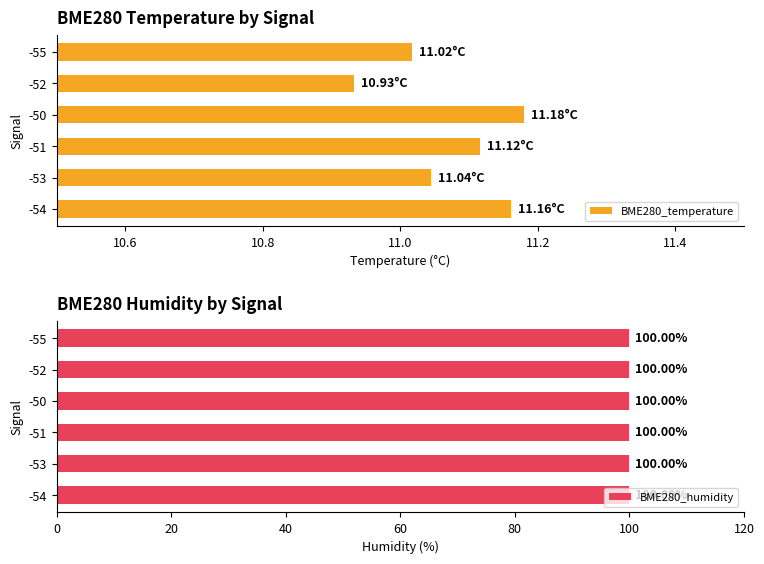

What position from the right is 11.4?

1